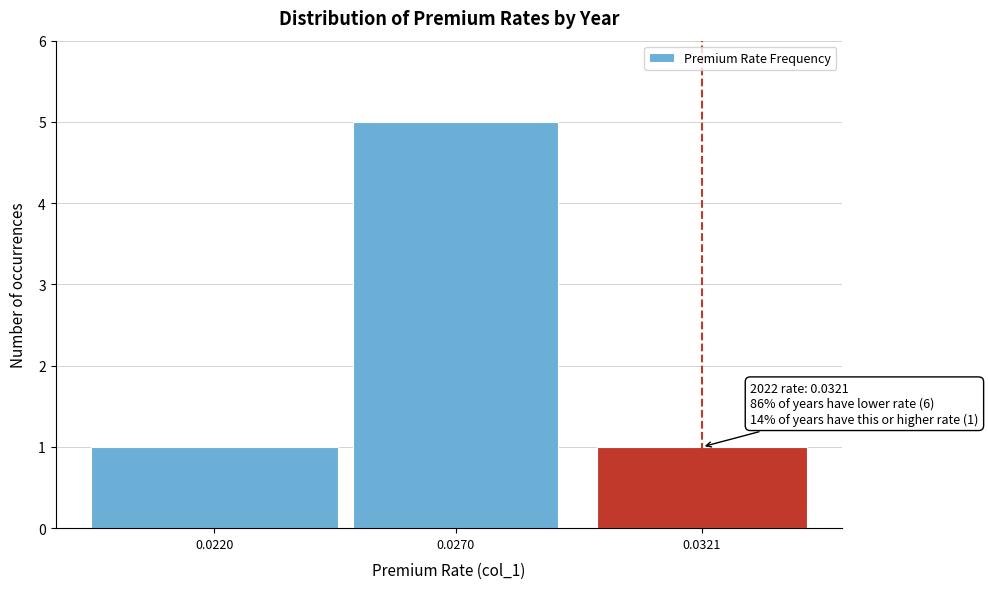

Reading left to right, list all the values displayed in this chart.

0.0220=1	0.0270=5	0.0321=1